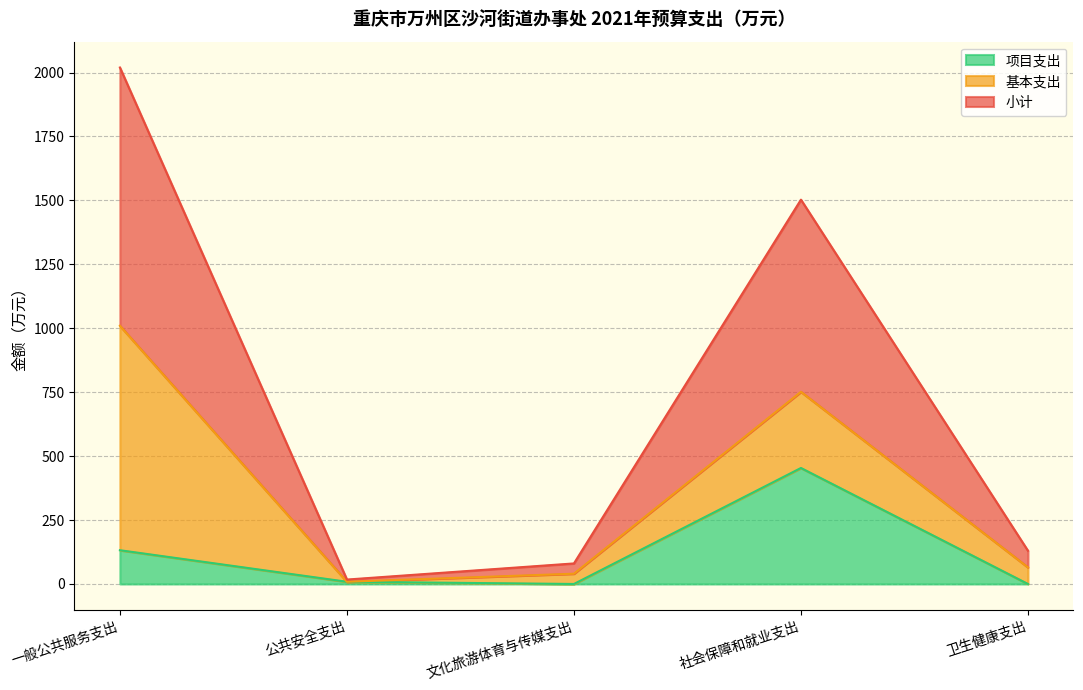

True or false: 项目支出 has a value of 145.5 at 卫生健康支出.

False